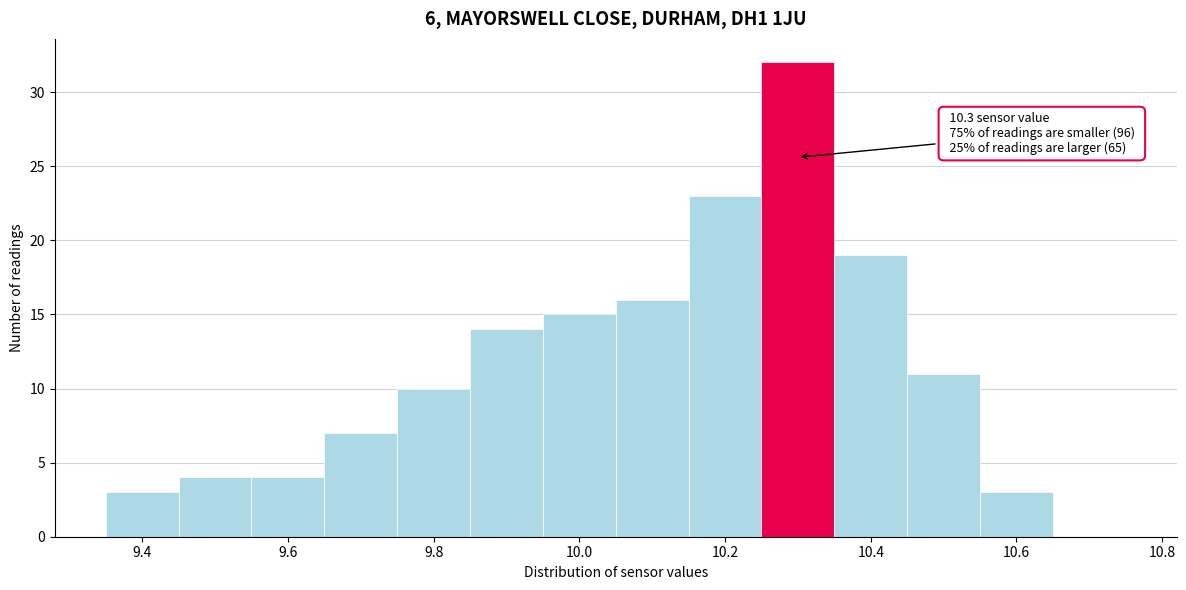

Over which range of the x-axis is the bar tallest?

10.25 to 10.35